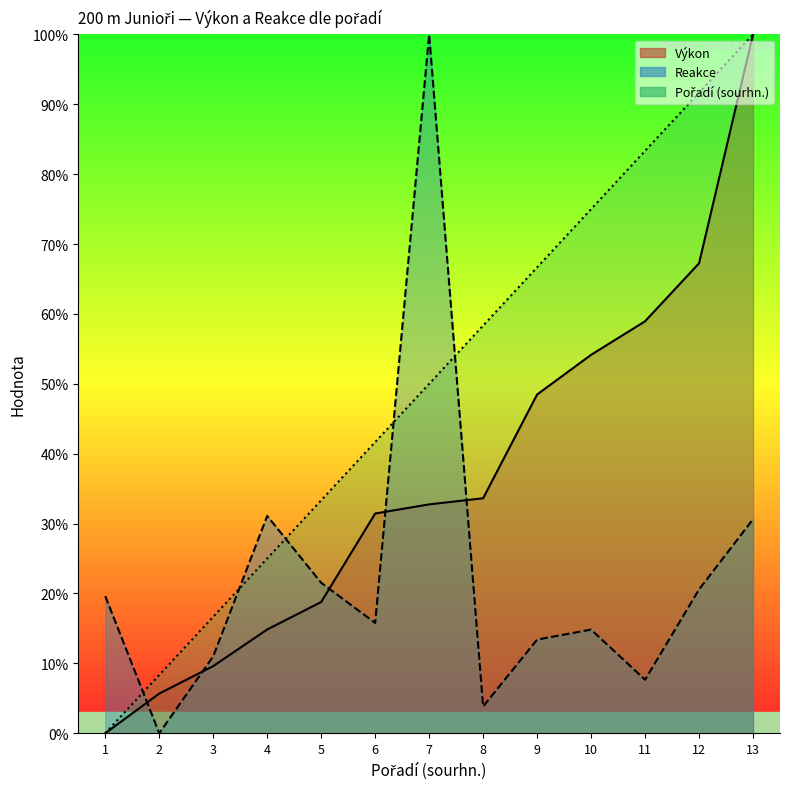

What is the difference between the maximum and minimum values in the Pořadí (sourhn.) series?

100.0